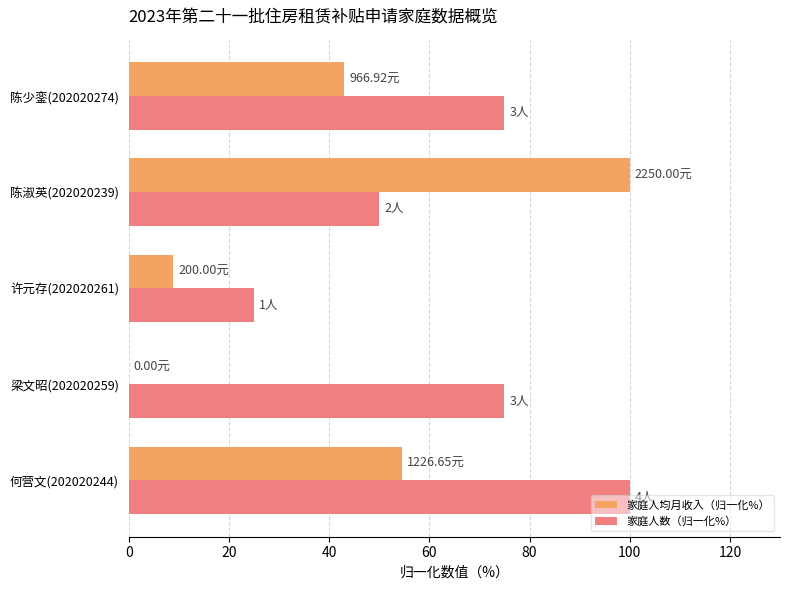

What is the average value of the 家庭人数（归一化%） series?

65.0